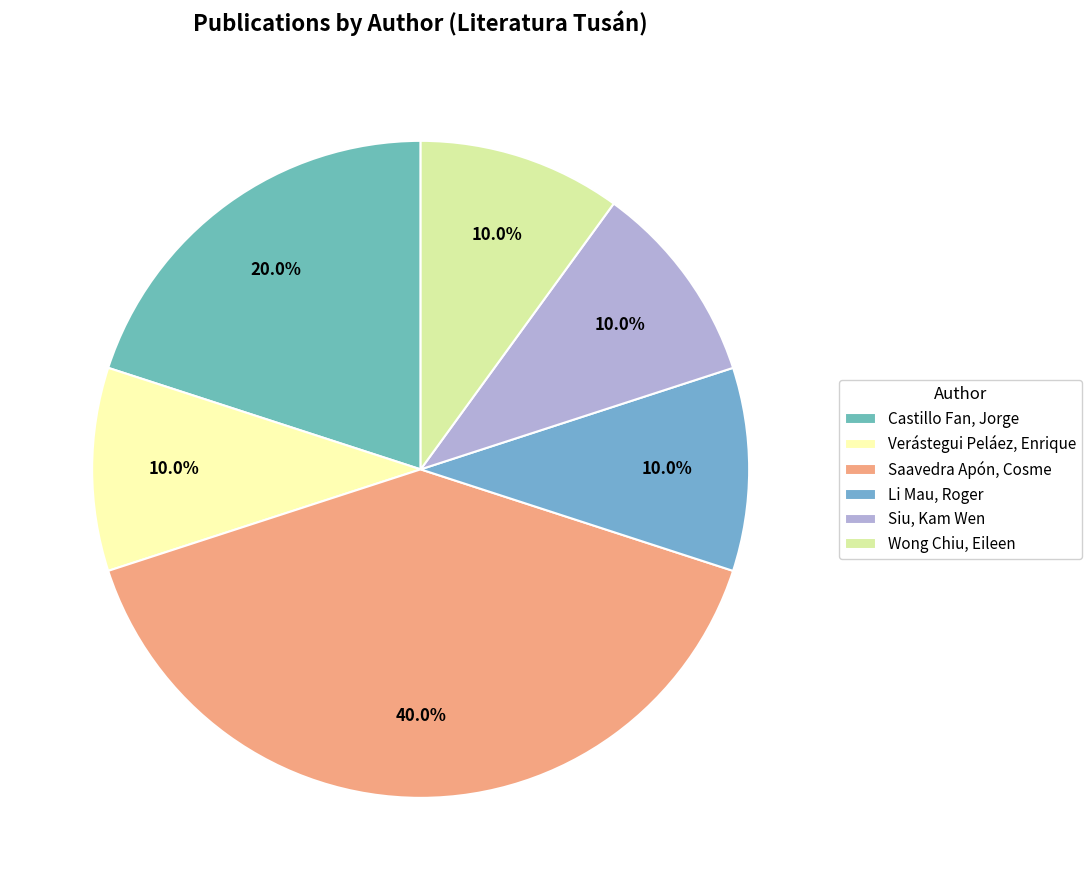

What portion of the pie excludes Verástegui Peláez, Enrique?

90.0%